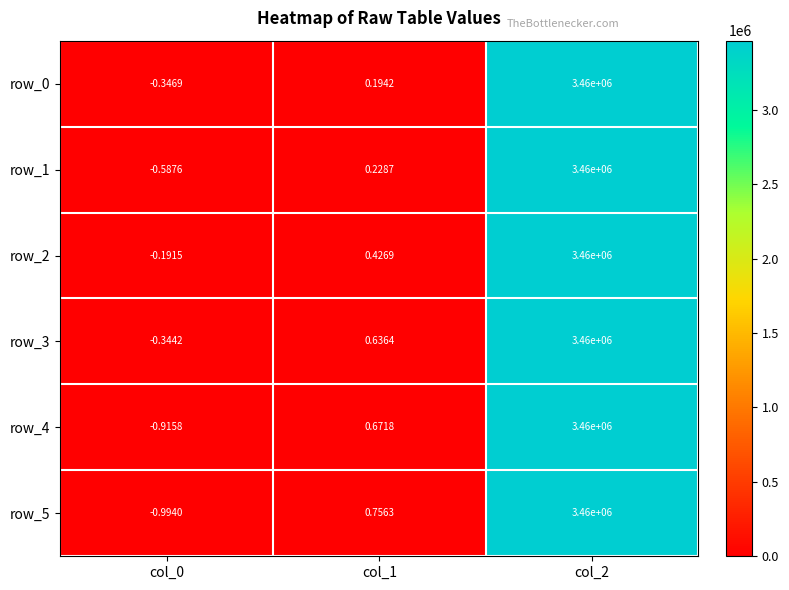

Is the value of row_0 at col_1 greater than the value of row_5 at col_2?

No